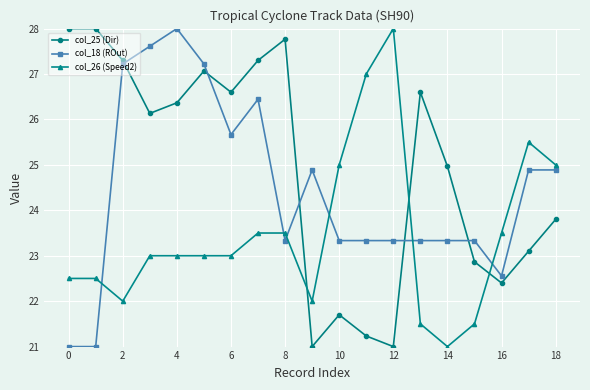

What is the lowest value of the col_25 (Dir) series?

21.0